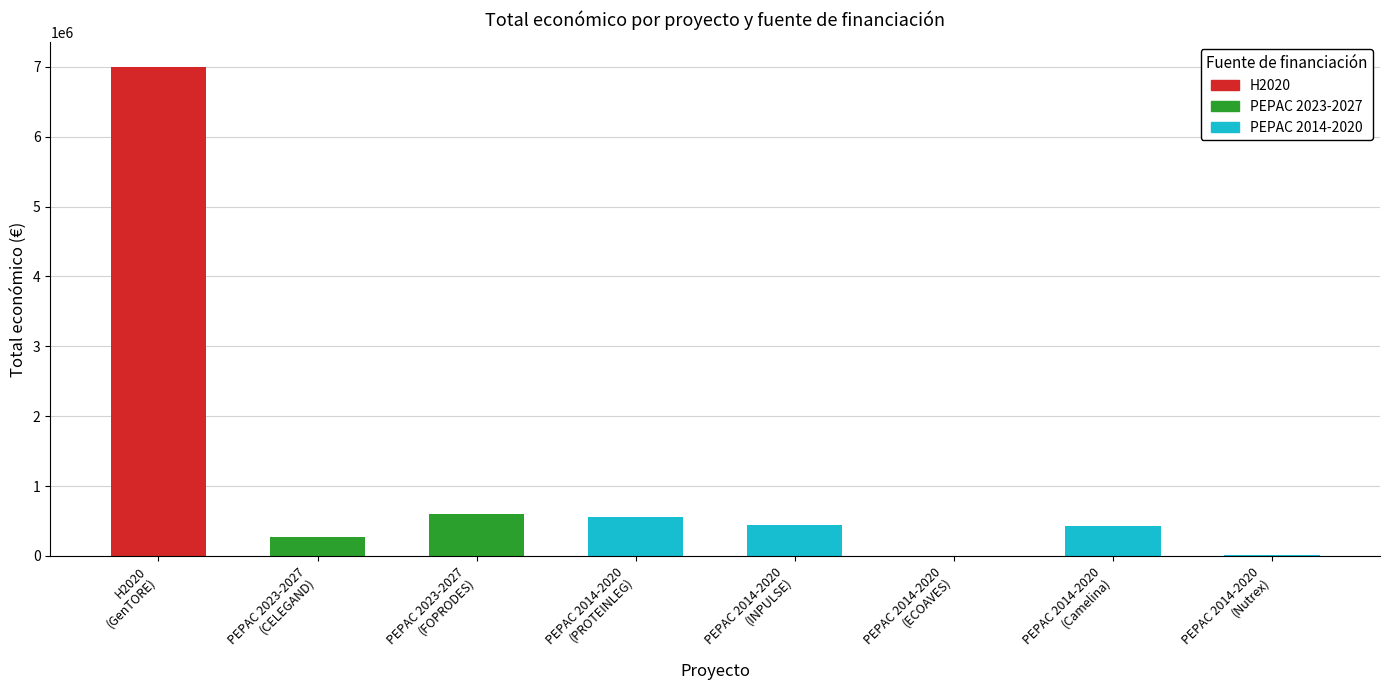

What is the greatest value displayed?

6999999